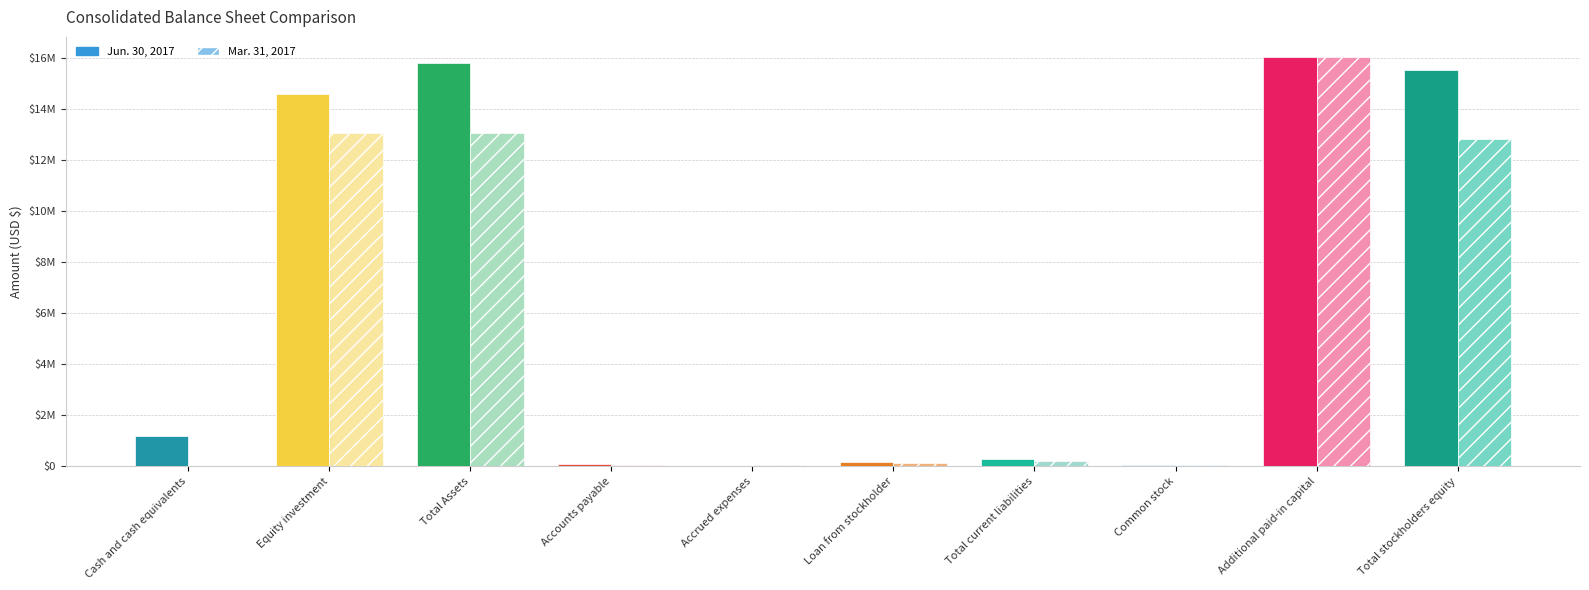

What position from the left is Accounts payable?

4